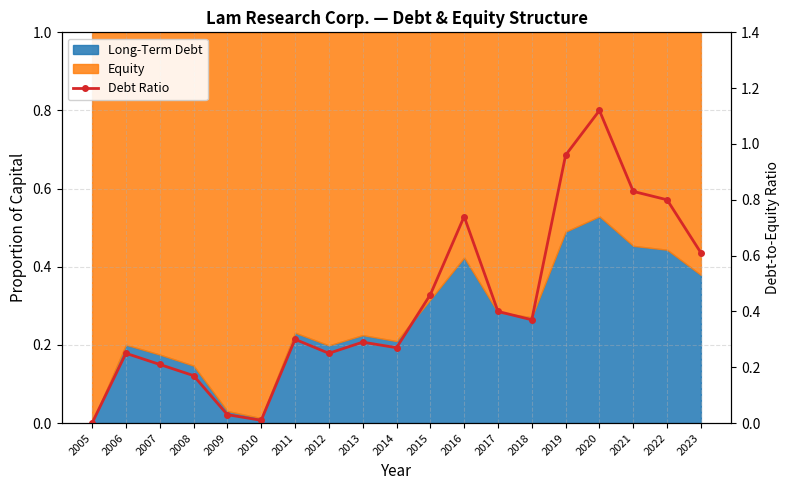

Reading left to right, what are all the values shown in this chart?

0.0	0.2	0.2	0.2	0.0	0.0	0.3	0.2	0.3	0.3	0.5	0.7	0.4	0.4	1.0	1.1	0.8	0.8	0.6